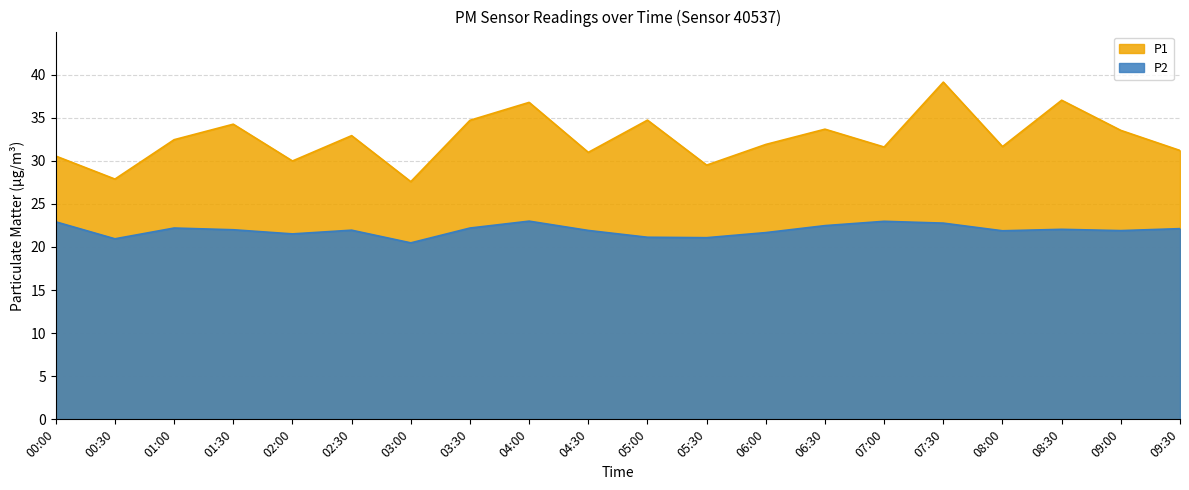

In P2, how many points are lower than both neighbors (excluding endpoints)?

6